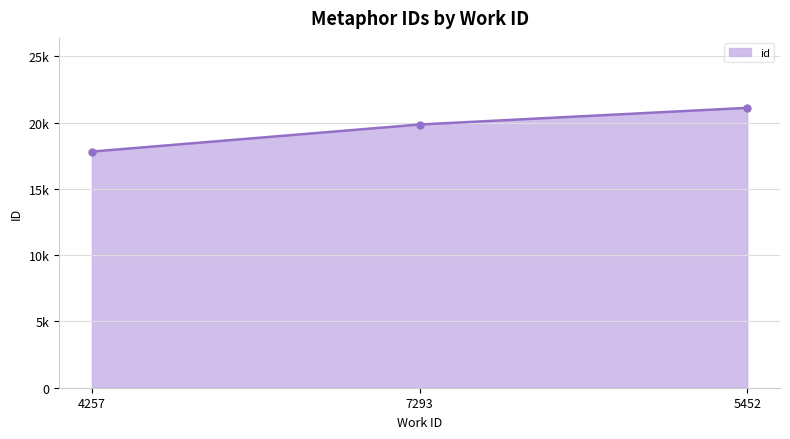

List the labels in order of value, smallest first.

4257, 7293, 5452